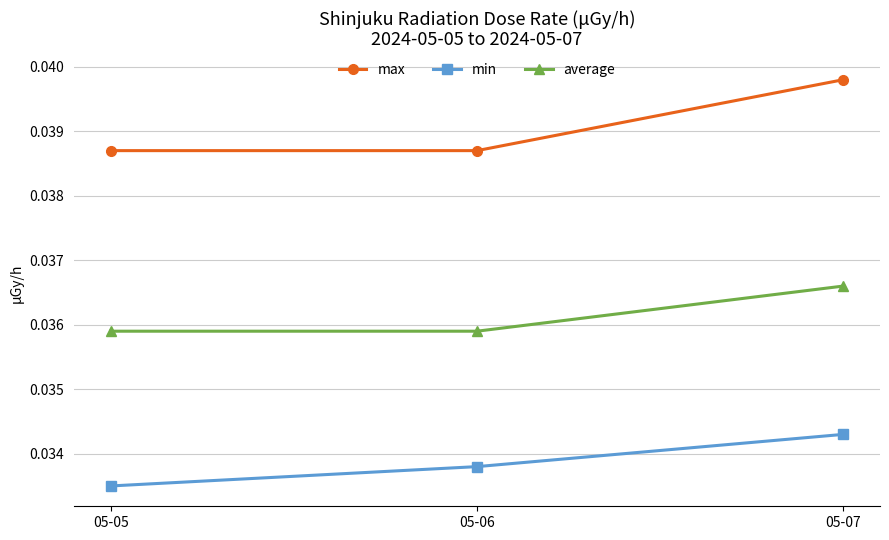

Is the value of average at 05-07 greater than the value of min at 05-06?

Yes